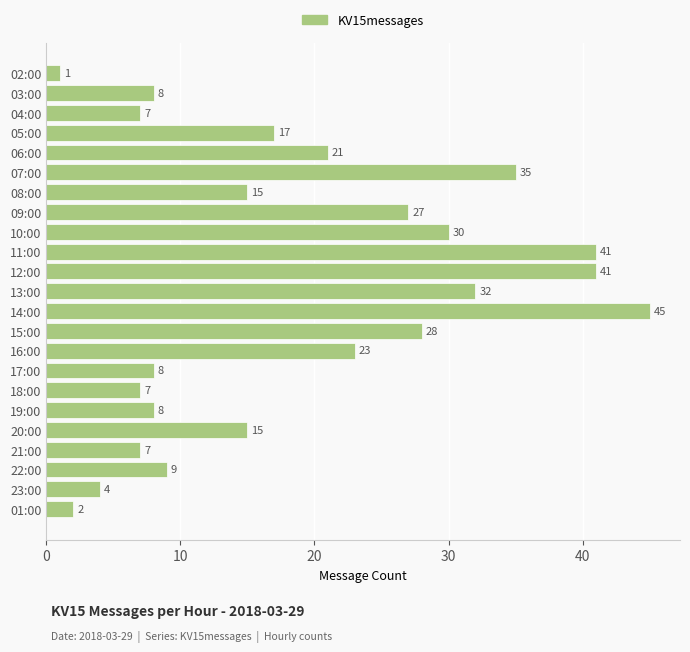

How many categories are shown in the chart?

23